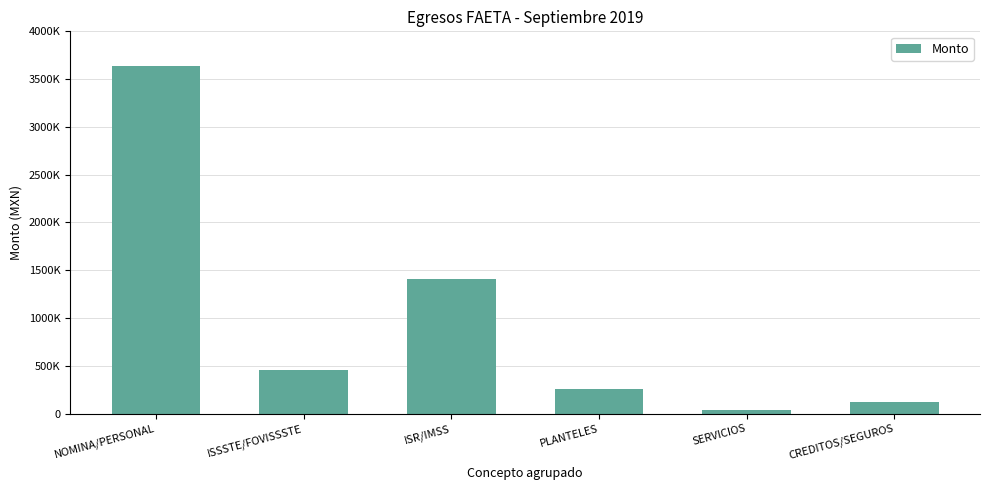

At which label does the data first exceed 458532?

NOMINA/PERSONAL